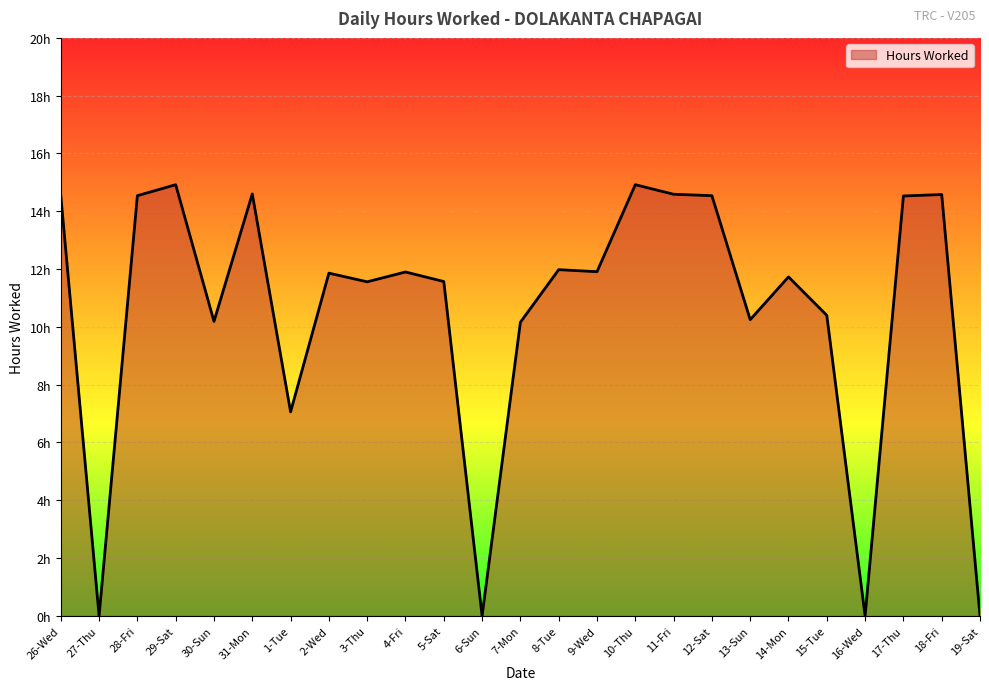

What is the greatest value displayed?

14.9